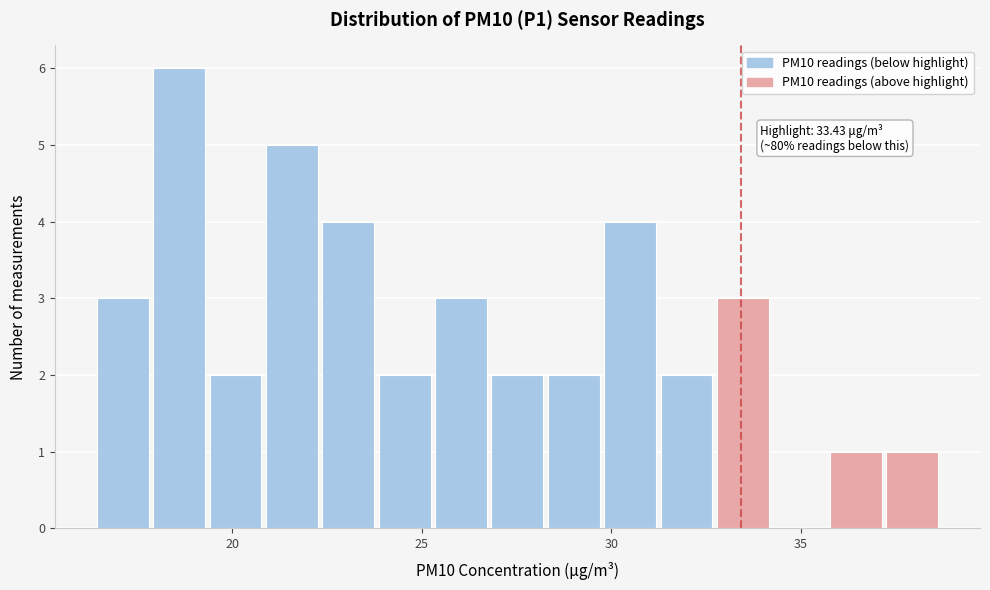

Around what value on the x-axis is the tallest bar? Give the approximate position of its centre, as read against the axis.

18.5